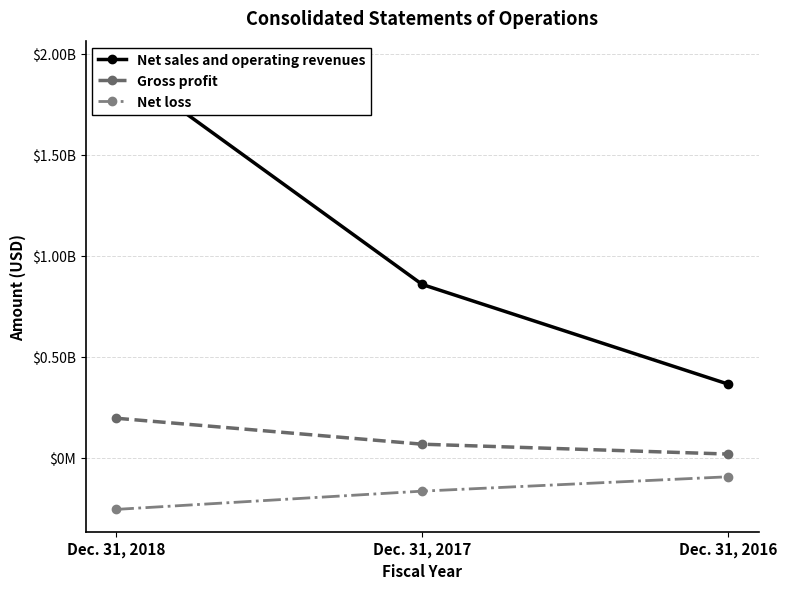

At which label does Net sales and operating revenues reach its peak?

Dec. 31, 2018